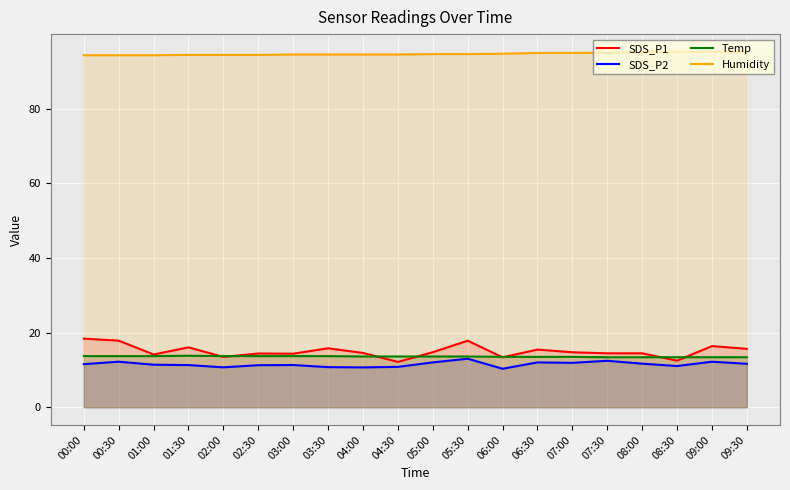

Reading left to right, what are all the values shown in this chart?

SDS_P1: 00:00=18.4	00:30=17.9	01:00=14.1	01:30=16.1	02:00=13.5	02:30=14.4	03:00=14.3	03:30=15.8	04:00=14.6	04:30=12.2	05:00=14.8	05:30=17.8	06:00=13.4	06:30=15.4	07:00=14.7	07:30=14.4	08:00=14.4	08:30=12.5	09:00=16.4	09:30=15.7
SDS_P2: 00:00=11.6	00:30=12.2	01:00=11.4	01:30=11.3	02:00=10.7	02:30=11.3	03:00=11.3	03:30=10.8	04:00=10.7	04:30=10.8	05:00=12.0	05:30=13.0	06:00=10.3	06:30=12.0	07:00=11.9	07:30=12.4	08:00=11.7	08:30=11.1	09:00=12.2	09:30=11.7
Temp: 00:00=13.7	00:30=13.7	01:00=13.7	01:30=13.8	02:00=13.7	02:30=13.7	03:00=13.7	03:30=13.7	04:00=13.6	04:30=13.6	05:00=13.6	05:30=13.6	06:00=13.5	06:30=13.5	07:00=13.5	07:30=13.4	08:00=13.4	08:30=13.4	09:00=13.4	09:30=13.4
Humidity: 00:00=94.3	00:30=94.3	01:00=94.3	01:30=94.4	02:00=94.4	02:30=94.4	03:00=94.5	03:30=94.5	04:00=94.5	04:30=94.5	05:00=94.6	05:30=94.6	06:00=94.7	06:30=94.9	07:00=94.9	07:30=95.0	08:00=95.1	08:30=95.2	09:00=95.2	09:30=95.2